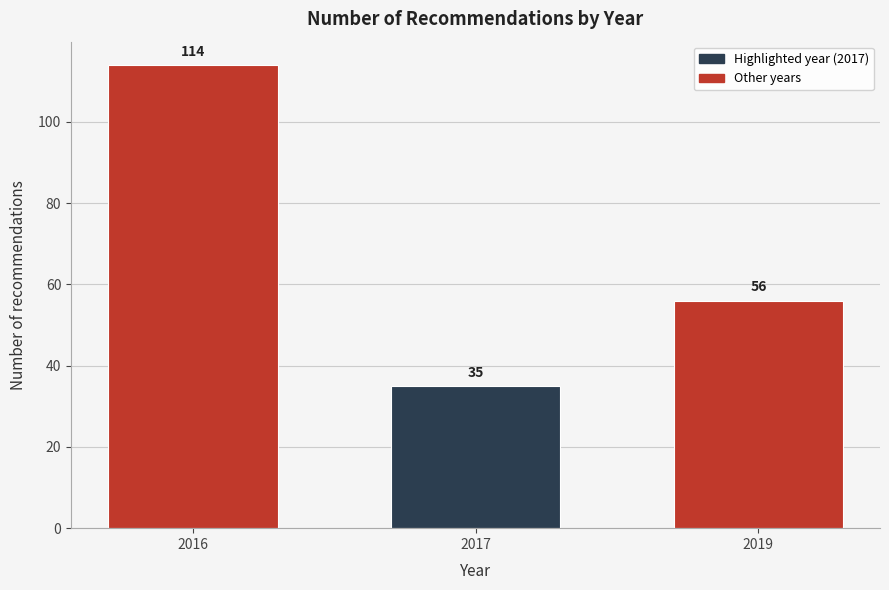

Reading right to left, transcribe all the data shown in this chart.

56	35	114